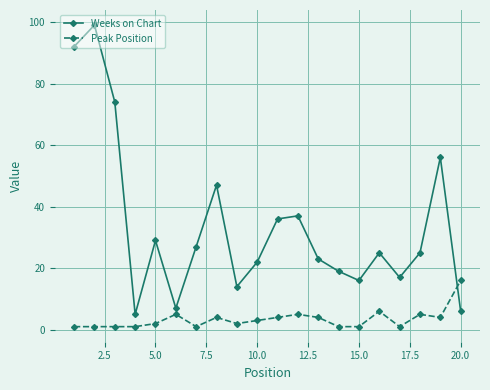

What is the difference between the maximum and minimum values in the Weeks on Chart series?

94